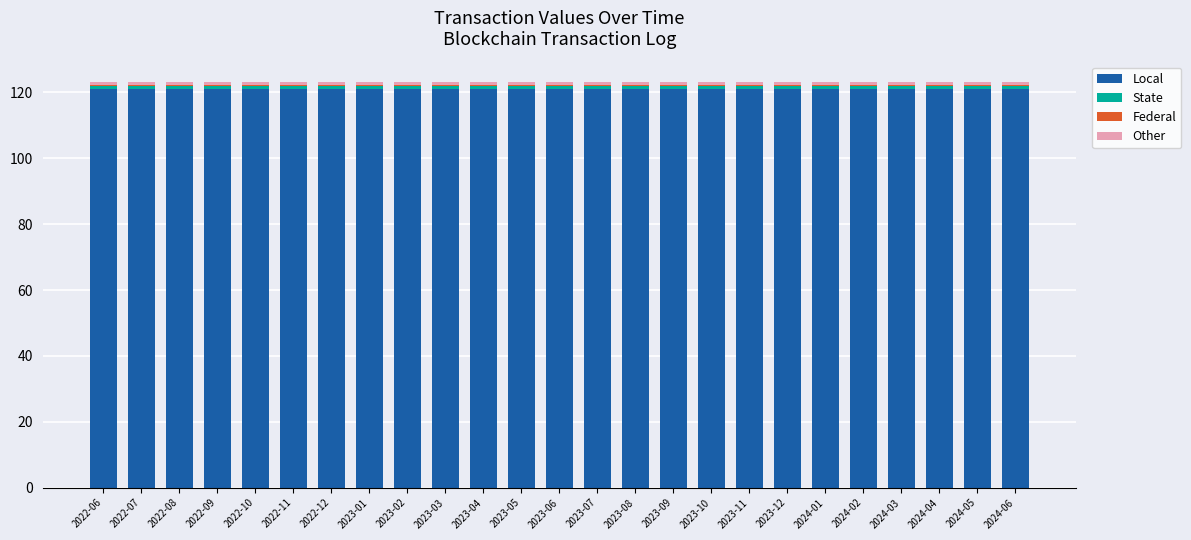

Is it true that Local equals 121.0 at 2022-07?

True